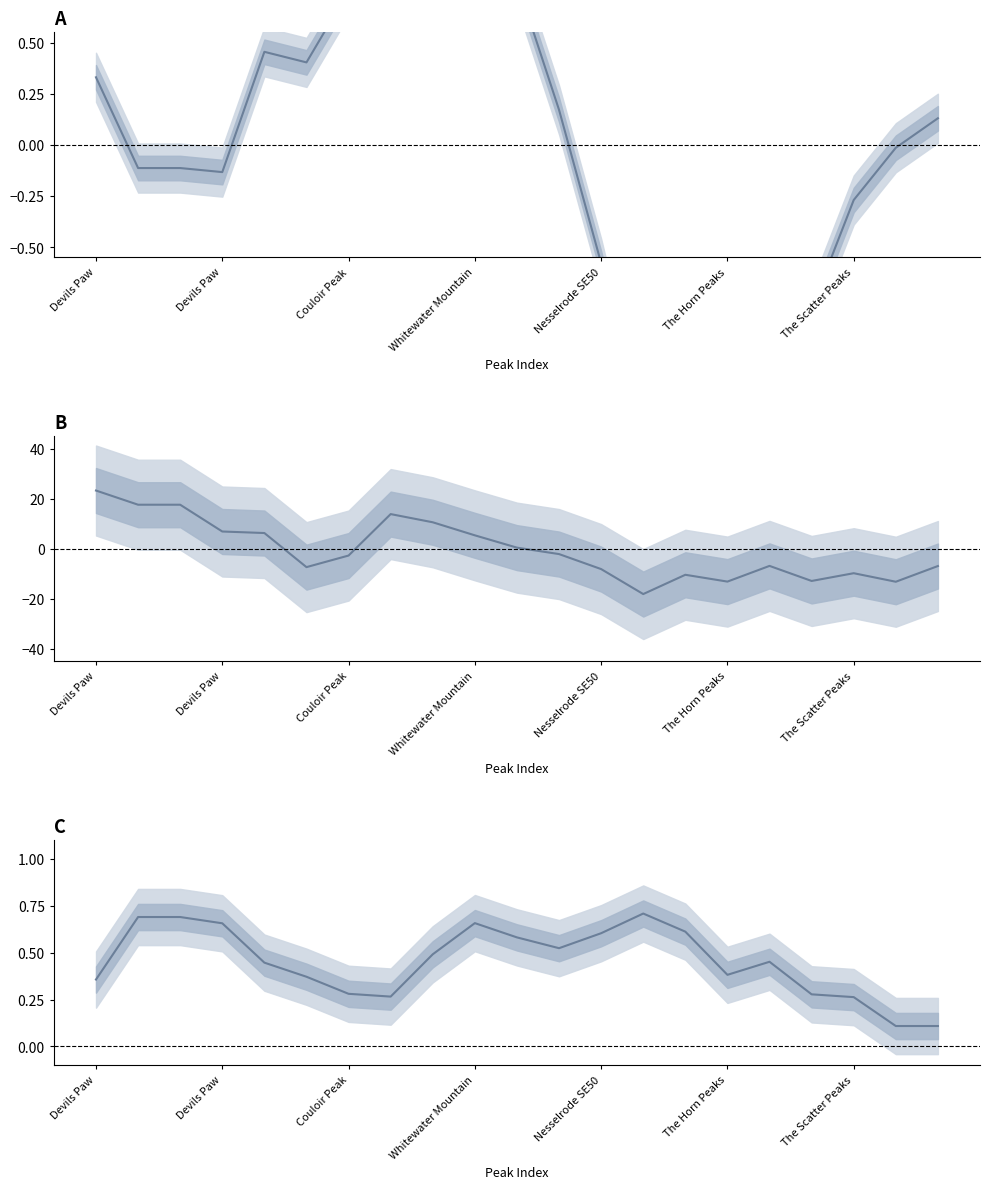

What is the spread (max minus min) of values at Devils Paw?

23.0